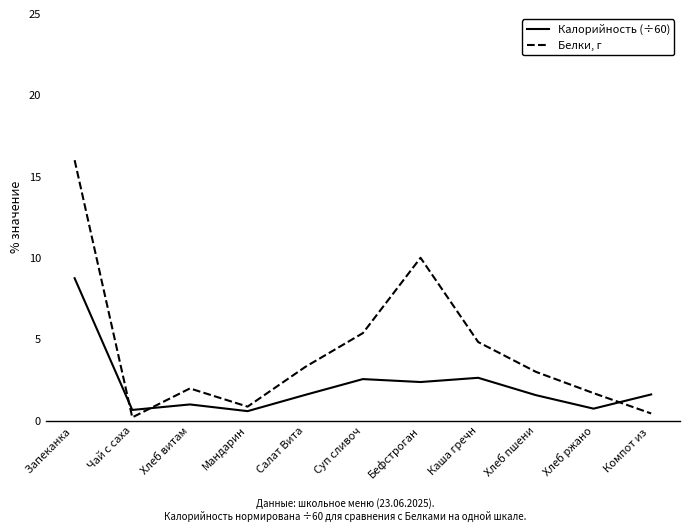

What is the difference between the highest and lowest values at Бефстроган?

7.6